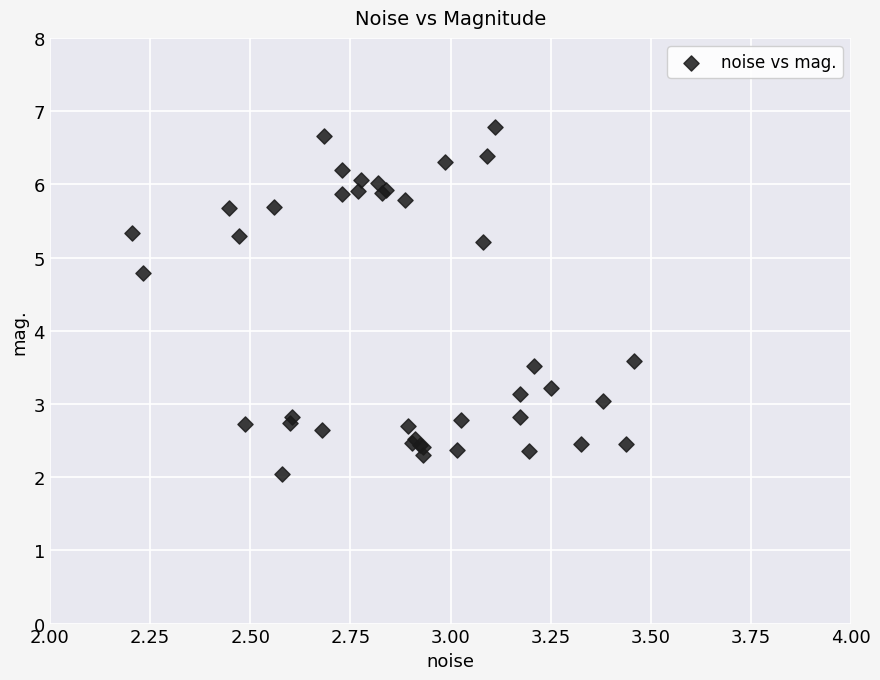

What Y value in the scatter plot is closest to 4?

3.6